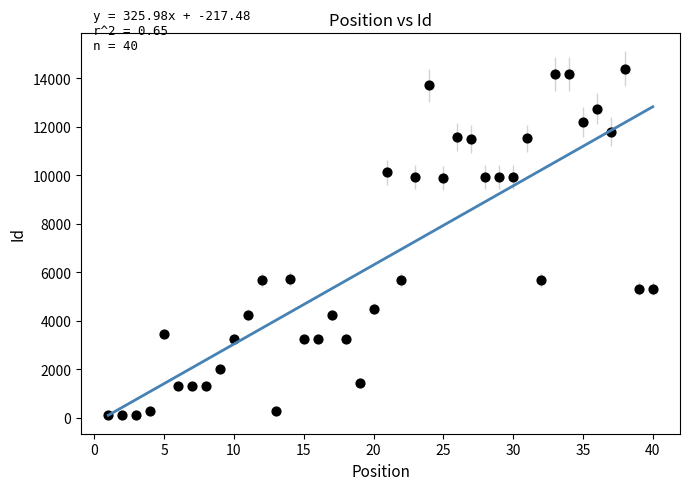

What is the range of X values (max minus min)?

39